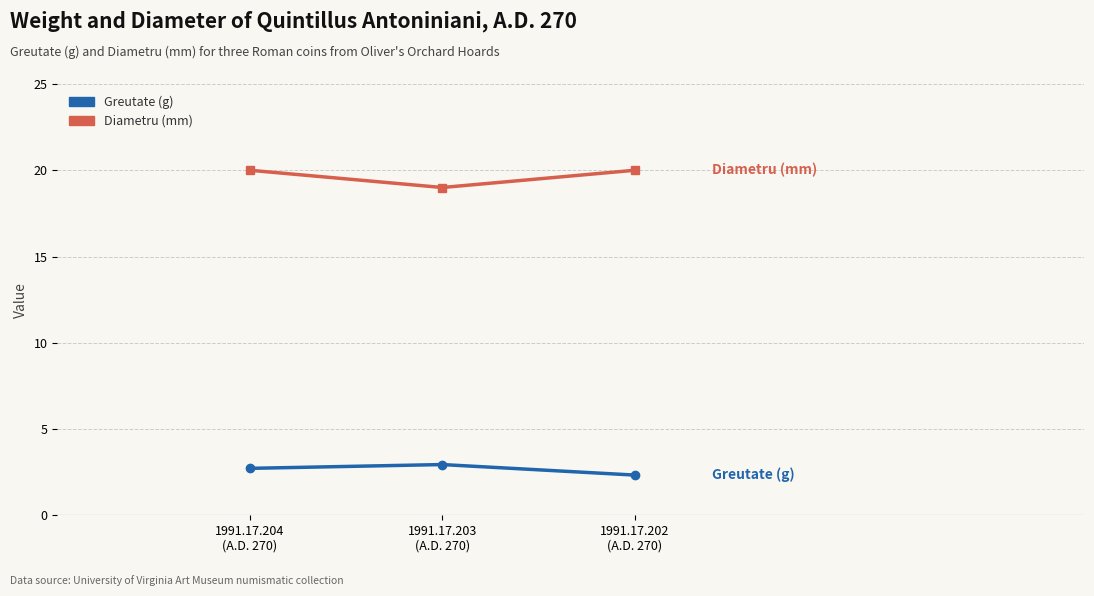

Which label corresponds to the largest value in the chart?

1991.17.204
(A.D. 270)